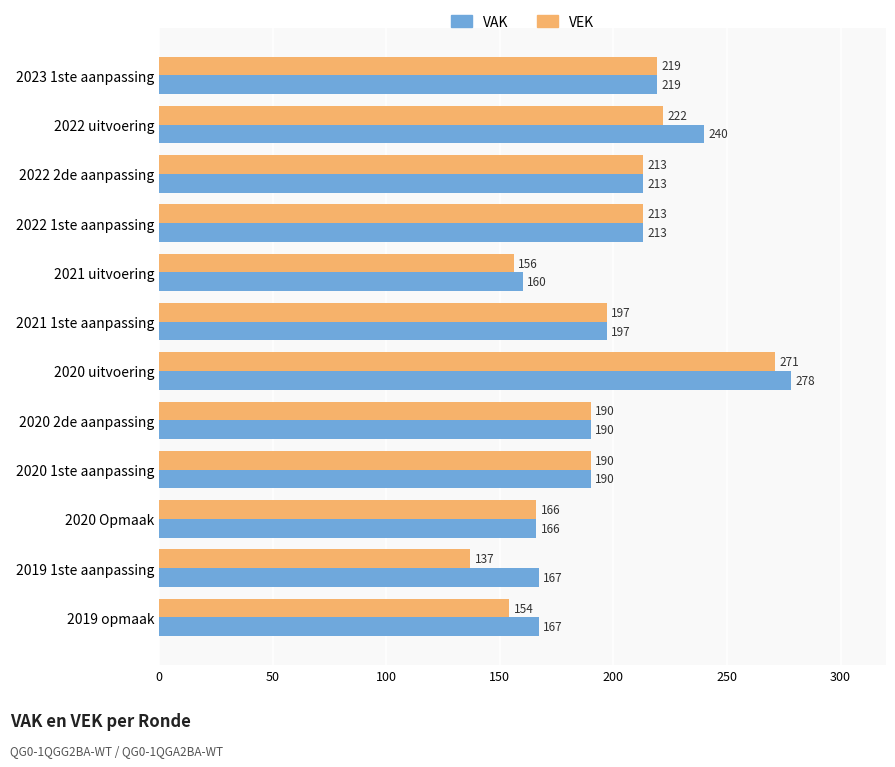

How many distinct data groups are displayed?

2